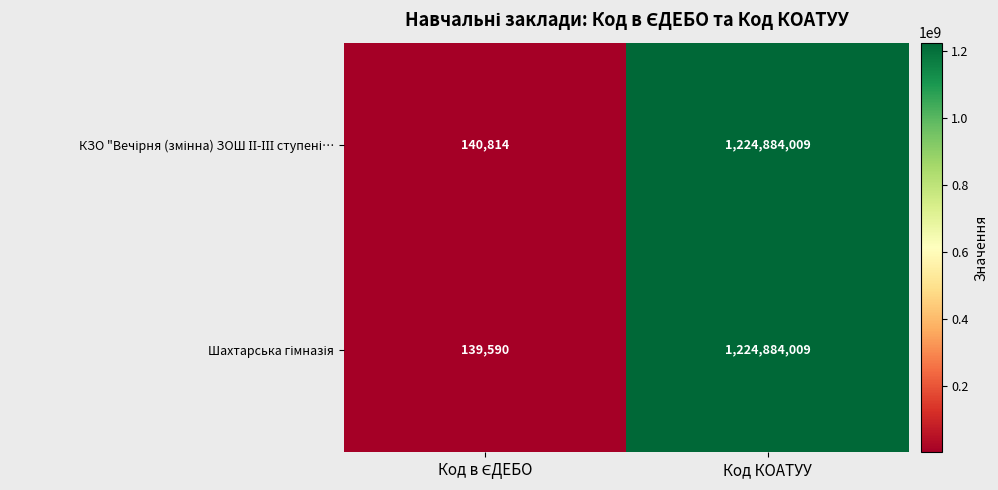

What is the maximum value shown in the chart?

1224884009